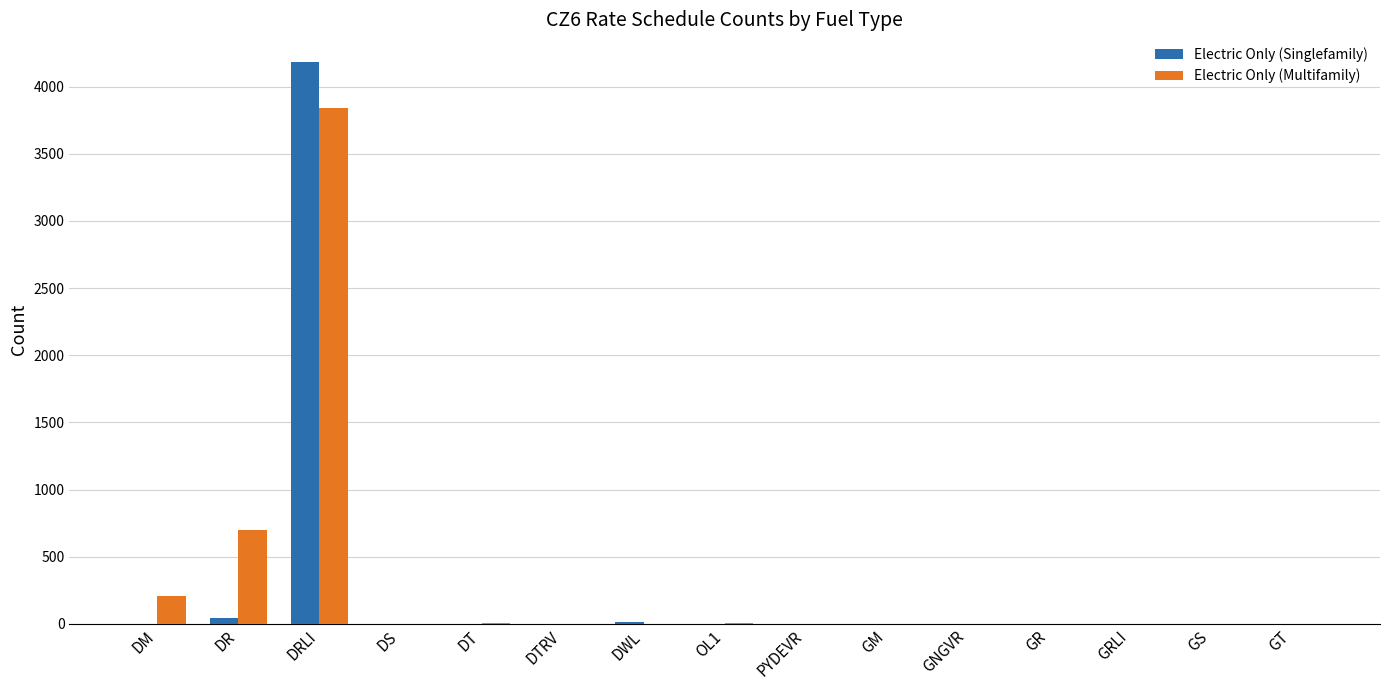

Is it true that Electric Only (Singlefamily) equals 1487 at GM?

False